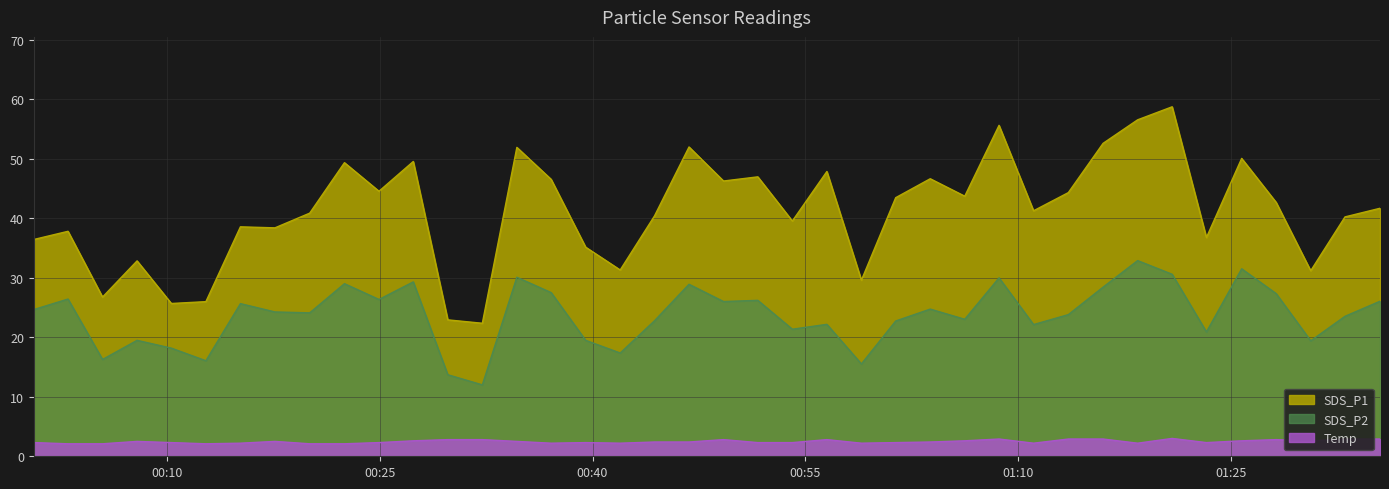

In SDS_P1, how many points are lower than both neighbors (excluding endpoints)?

13